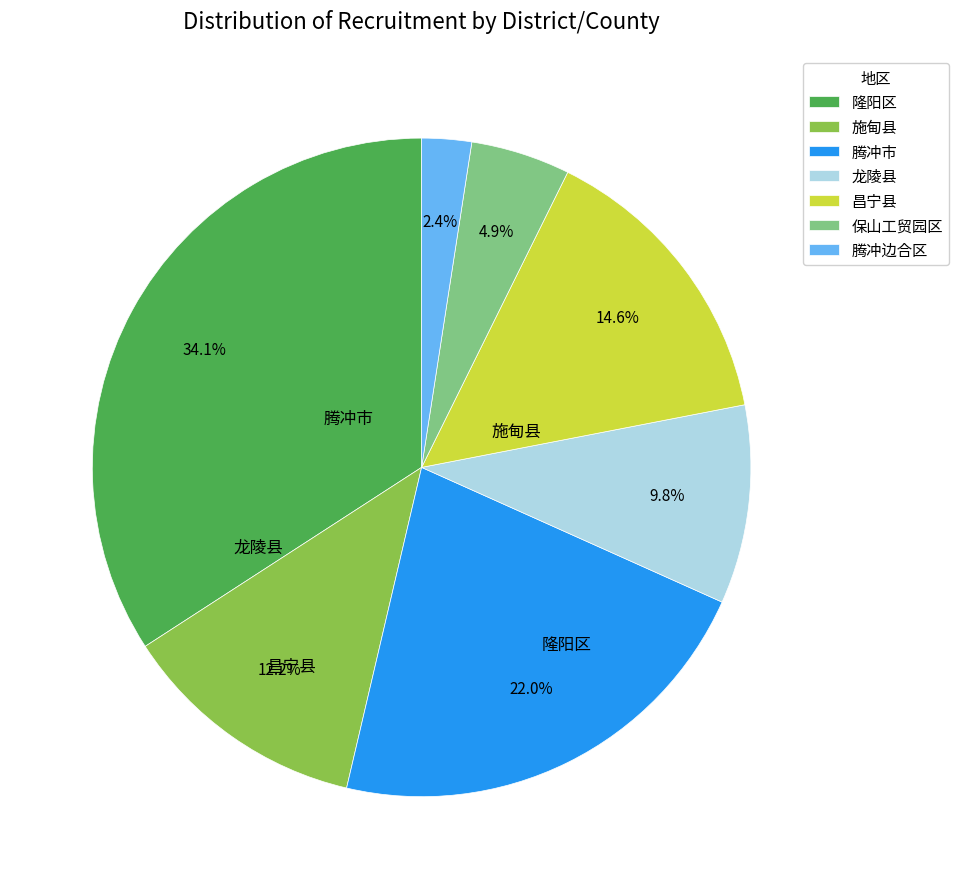

What is the smallest slice in the pie chart?

腾冲边合区